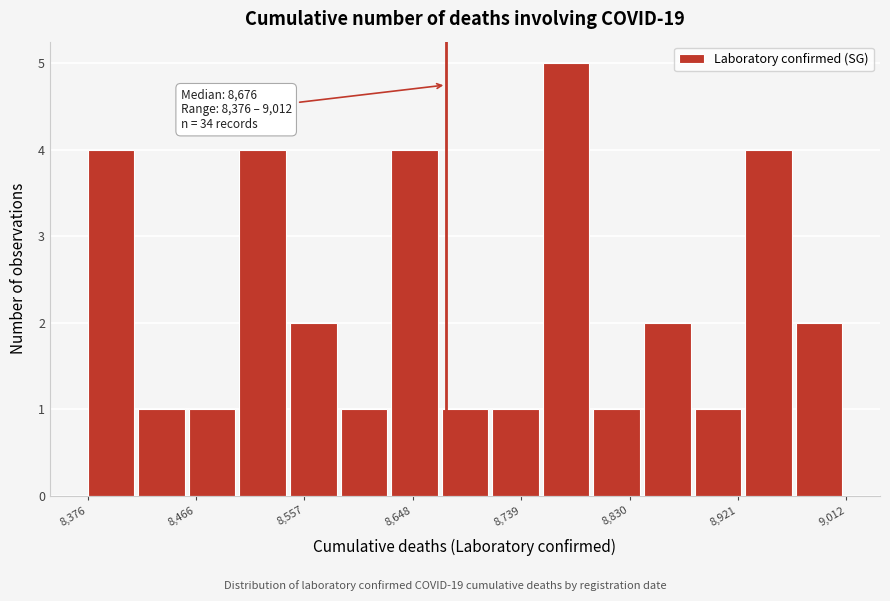

Over which range of the x-axis is the bar tallest?

8760 to 8800